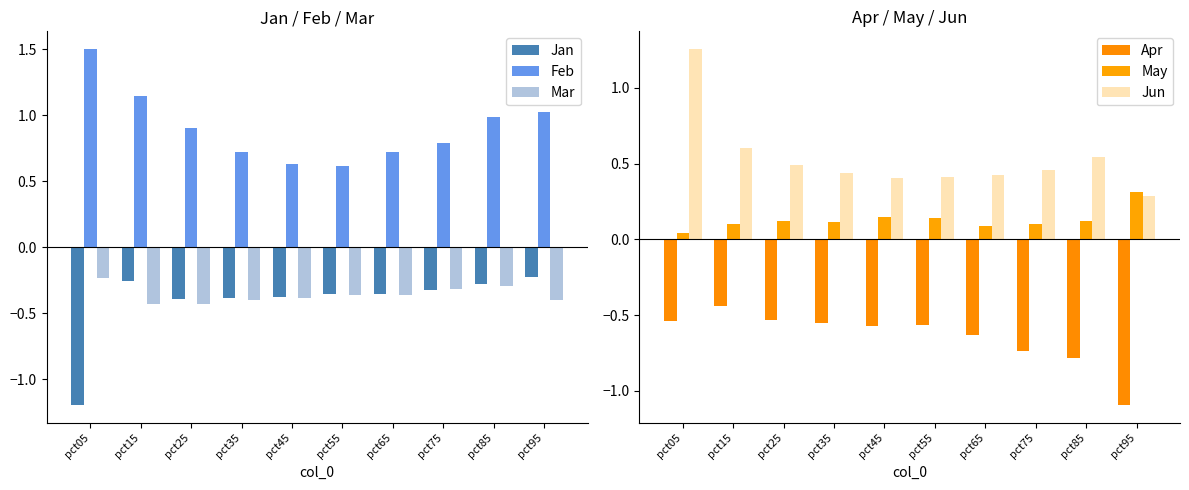

What is the total value across all series at pct15?

0.7